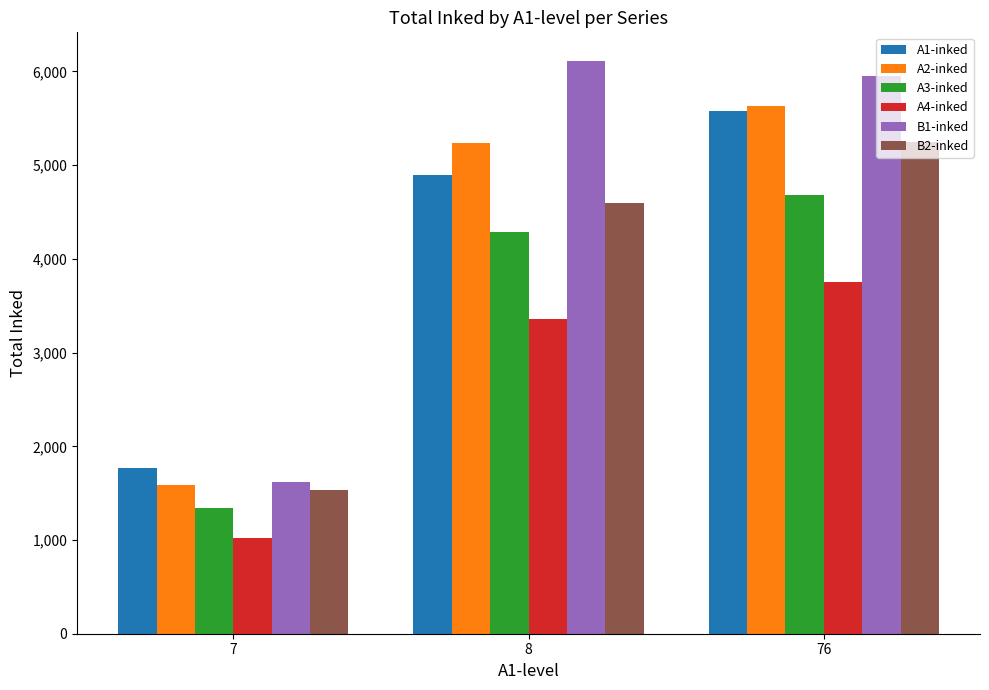

What is the difference between the maximum and minimum values in the B2-inked series?

3719